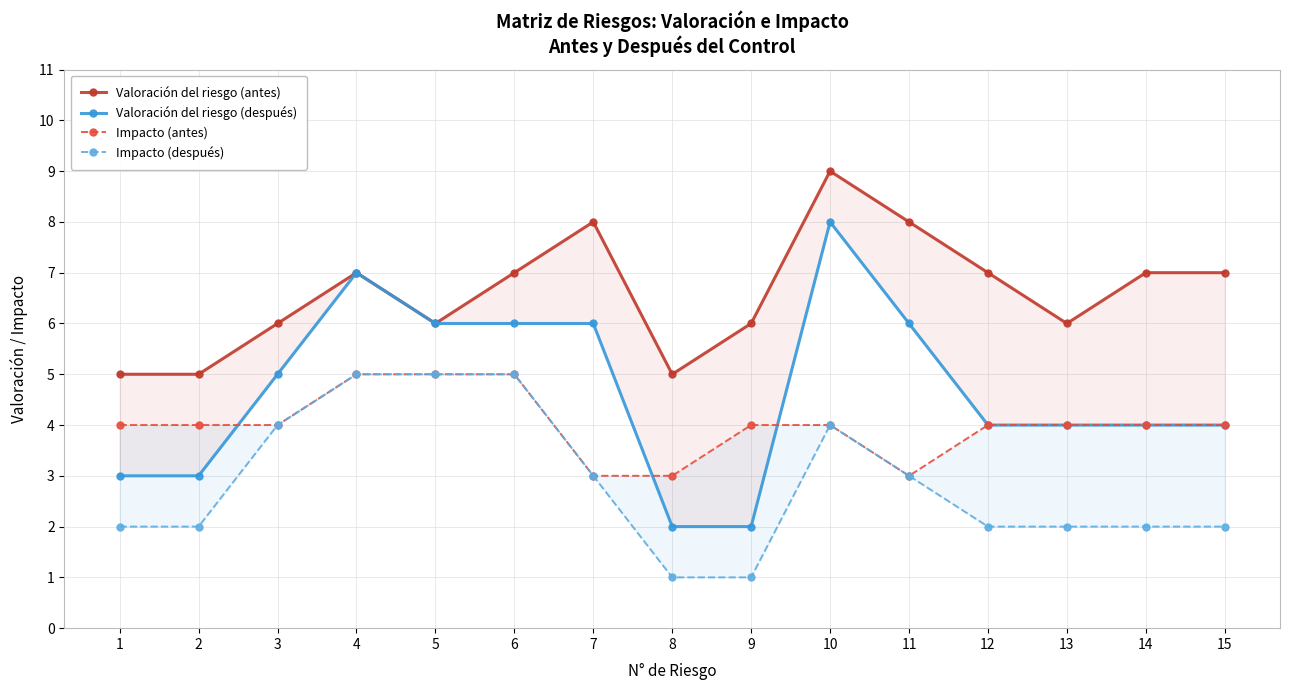

Is it true that Valoración del riesgo (antes) equals 7 at 6?

True